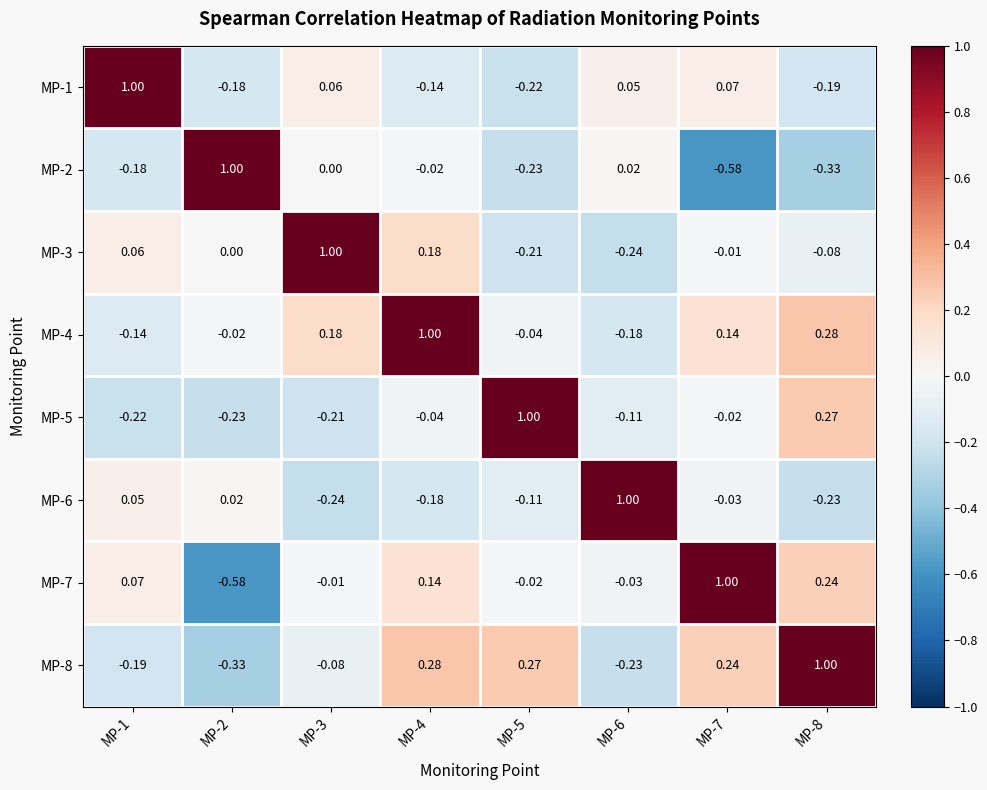

Is the value of MP-1 at MP-8 greater than the value of MP-5 at MP-5?

No